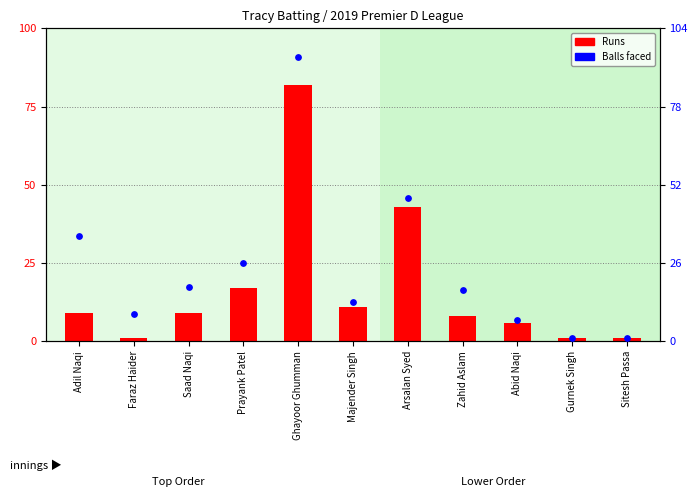

Which series contains the lowest Y value?

Runs